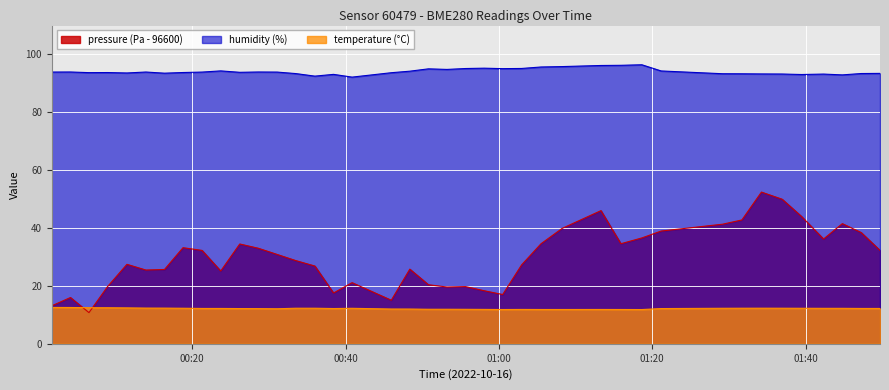

Rank the series by their maximum value, from highest to lowest.

humidity (%), pressure (Pa - 96600), temperature (°C)